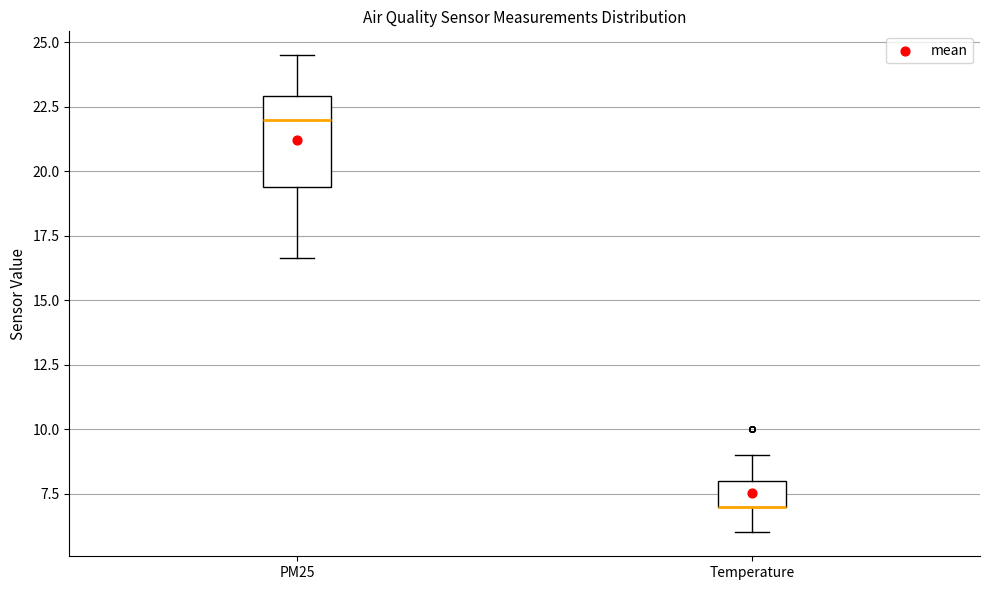

Reading left to right, transcribe this box plot: for each box, give where its median line is, the range the box spans, and where its two whiskers end, as read against the y-axis. The values are not printed on the chart, so give them approximately, as read against the axis.

PM25: median 22.0, box 19.5 to 23.0, whiskers 16.5 to 24.5
Temperature: median 7.0 (drawn on the box's lower edge), box 7.0 to 8.0, whiskers 6.0 to 9.0